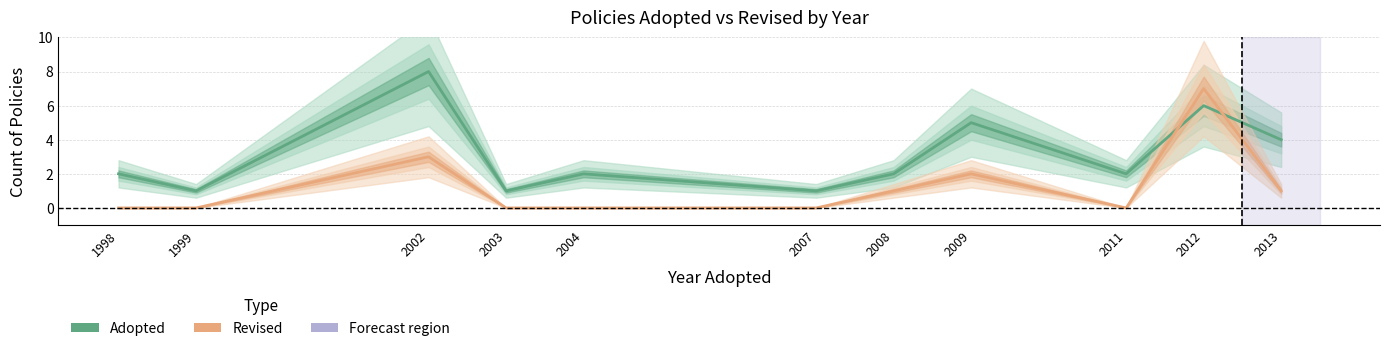

What is the difference between the maximum and minimum values in the Adopted series?

7